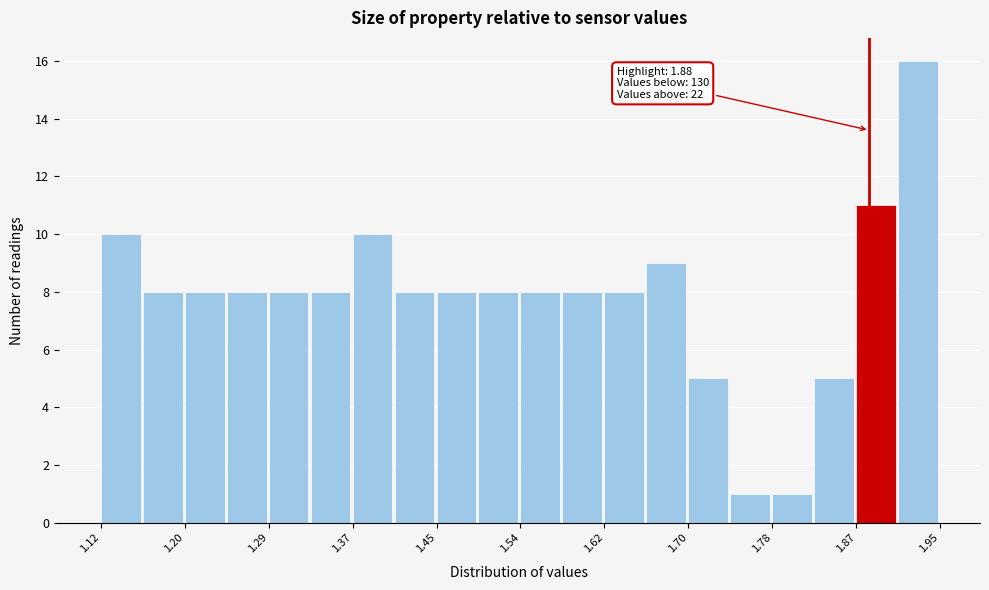

Over which range of the x-axis is the bar tallest?

1.91 to 1.95